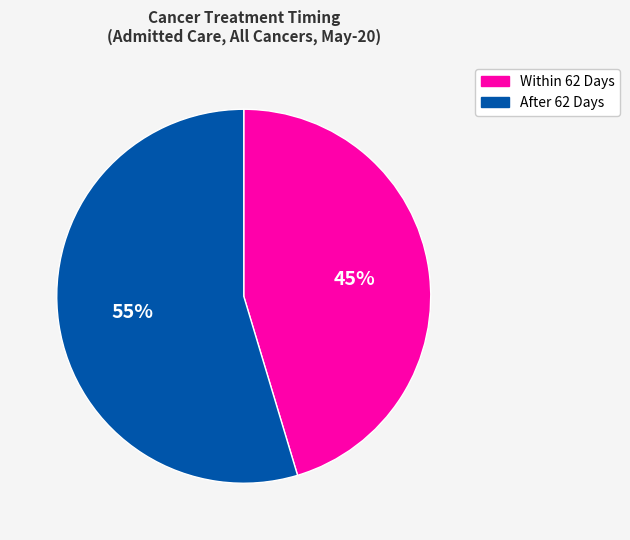

Do After 62 Days and Within 62 Days together represent more than half of the pie?

Yes